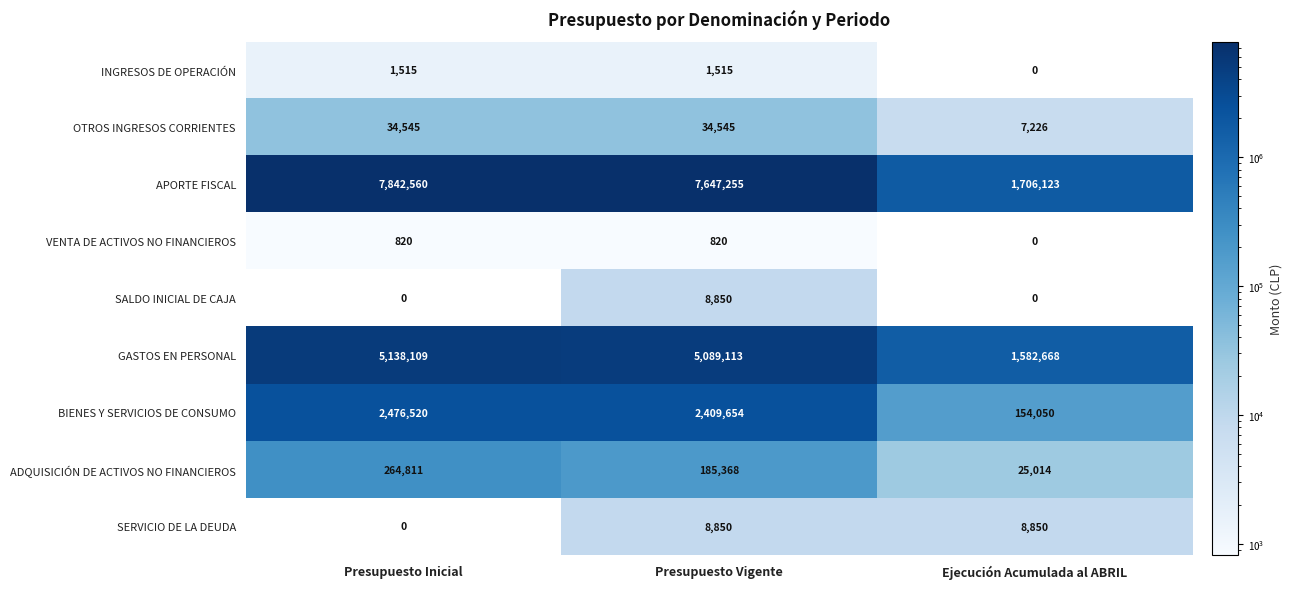

Reading left to right, what are all the values shown in this chart?

INGRESOS DE OPERACIÓN: Presupuesto Inicial=1515	Presupuesto Vigente=1515	Ejecución Acumulada al ABRIL=0
OTROS INGRESOS CORRIENTES: Presupuesto Inicial=34545	Presupuesto Vigente=34545	Ejecución Acumulada al ABRIL=7226
APORTE FISCAL: Presupuesto Inicial=7842560	Presupuesto Vigente=7647255	Ejecución Acumulada al ABRIL=1706123
VENTA DE ACTIVOS NO FINANCIEROS: Presupuesto Inicial=820	Presupuesto Vigente=820	Ejecución Acumulada al ABRIL=0
SALDO INICIAL DE CAJA: Presupuesto Inicial=0	Presupuesto Vigente=8850	Ejecución Acumulada al ABRIL=0
GASTOS EN PERSONAL: Presupuesto Inicial=5138109	Presupuesto Vigente=5089113	Ejecución Acumulada al ABRIL=1582668
BIENES Y SERVICIOS DE CONSUMO: Presupuesto Inicial=2476520	Presupuesto Vigente=2409654	Ejecución Acumulada al ABRIL=154050
ADQUISICIÓN DE ACTIVOS NO FINANCIEROS: Presupuesto Inicial=264811	Presupuesto Vigente=185368	Ejecución Acumulada al ABRIL=25014
SERVICIO DE LA DEUDA: Presupuesto Inicial=0	Presupuesto Vigente=8850	Ejecución Acumulada al ABRIL=8850